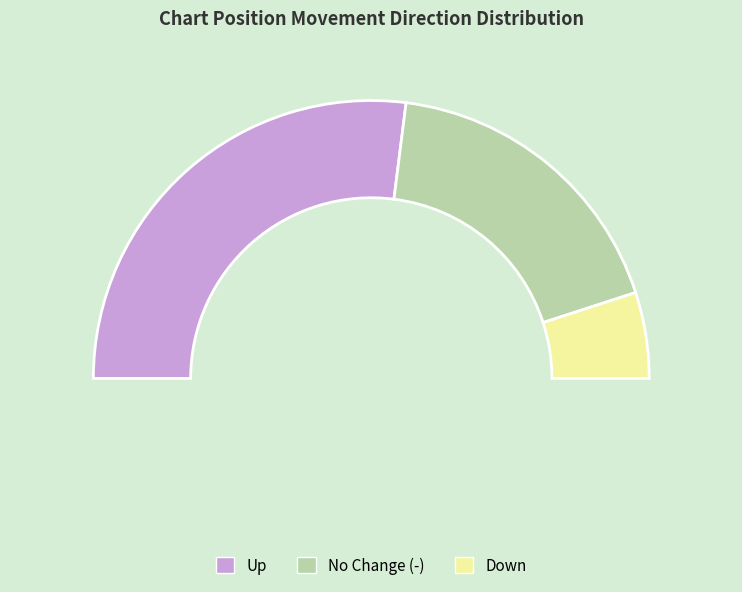

Does - account for over 50% of the chart?

No